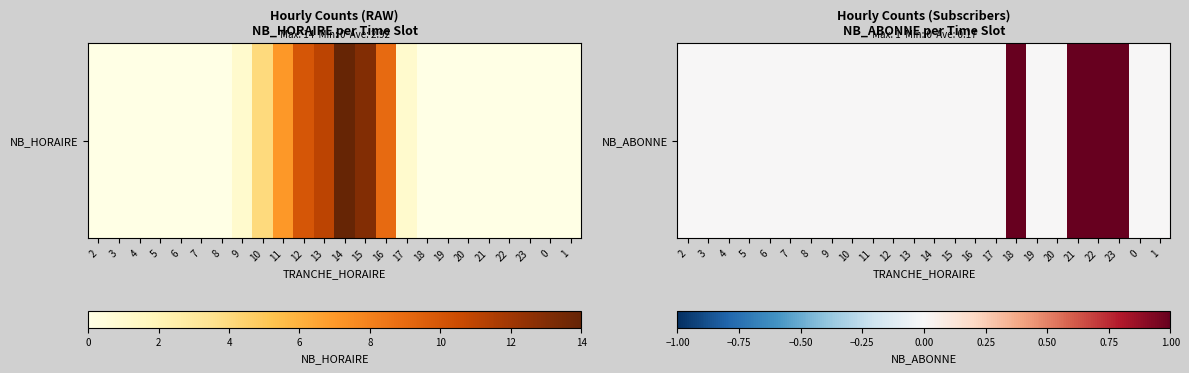

Which category has the highest value across all series?

18